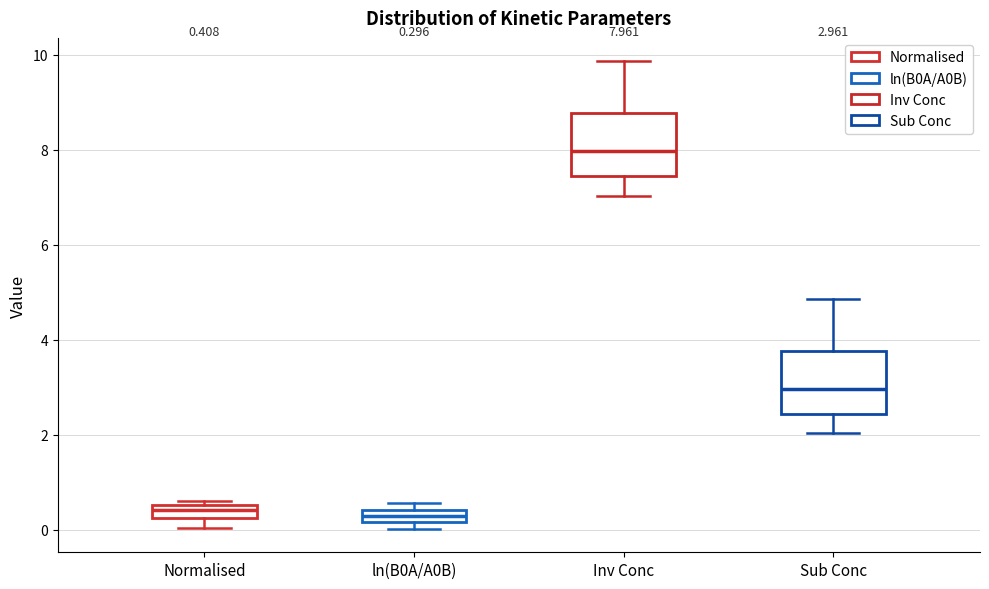

Which box's median line is the highest?

Inv Conc